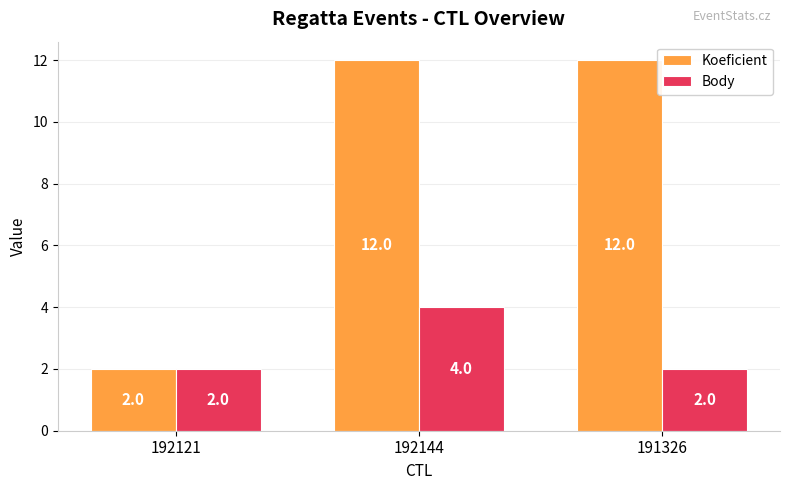

What is the minimum value for Koeficient?

2